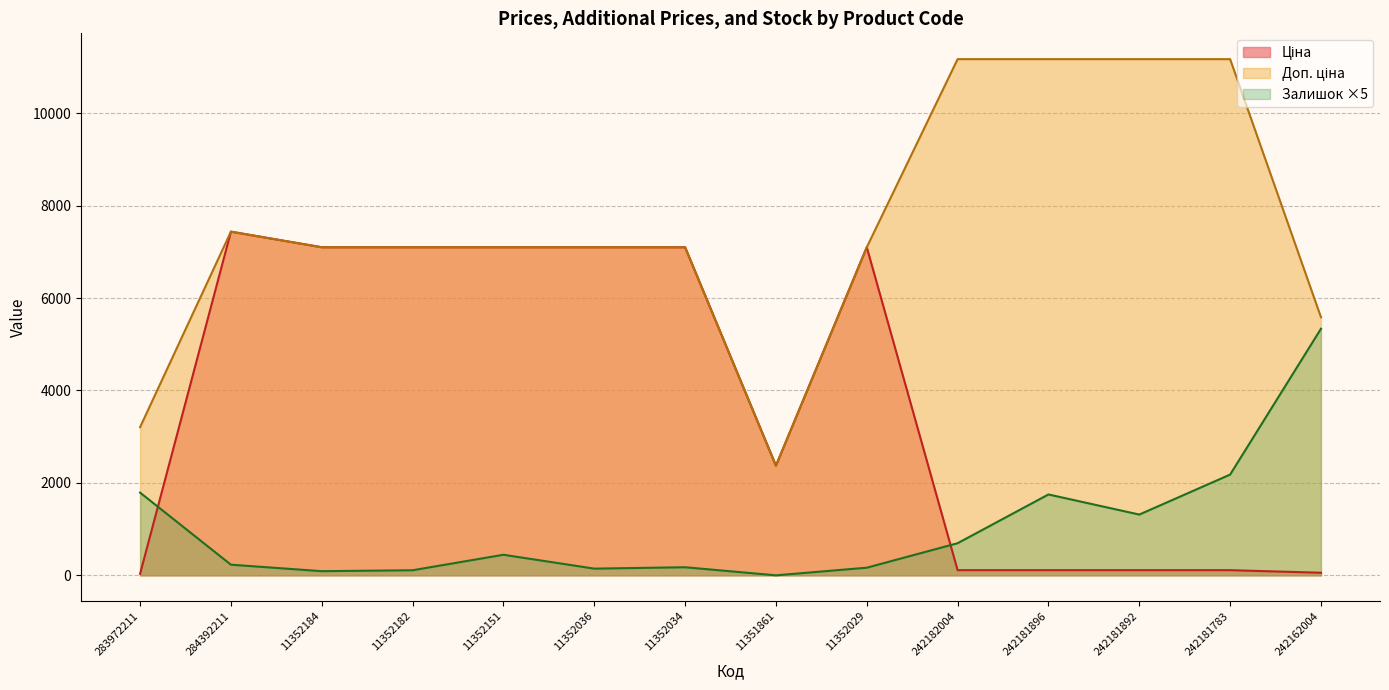

Which series has the widest spread of values?

Доп. ціна